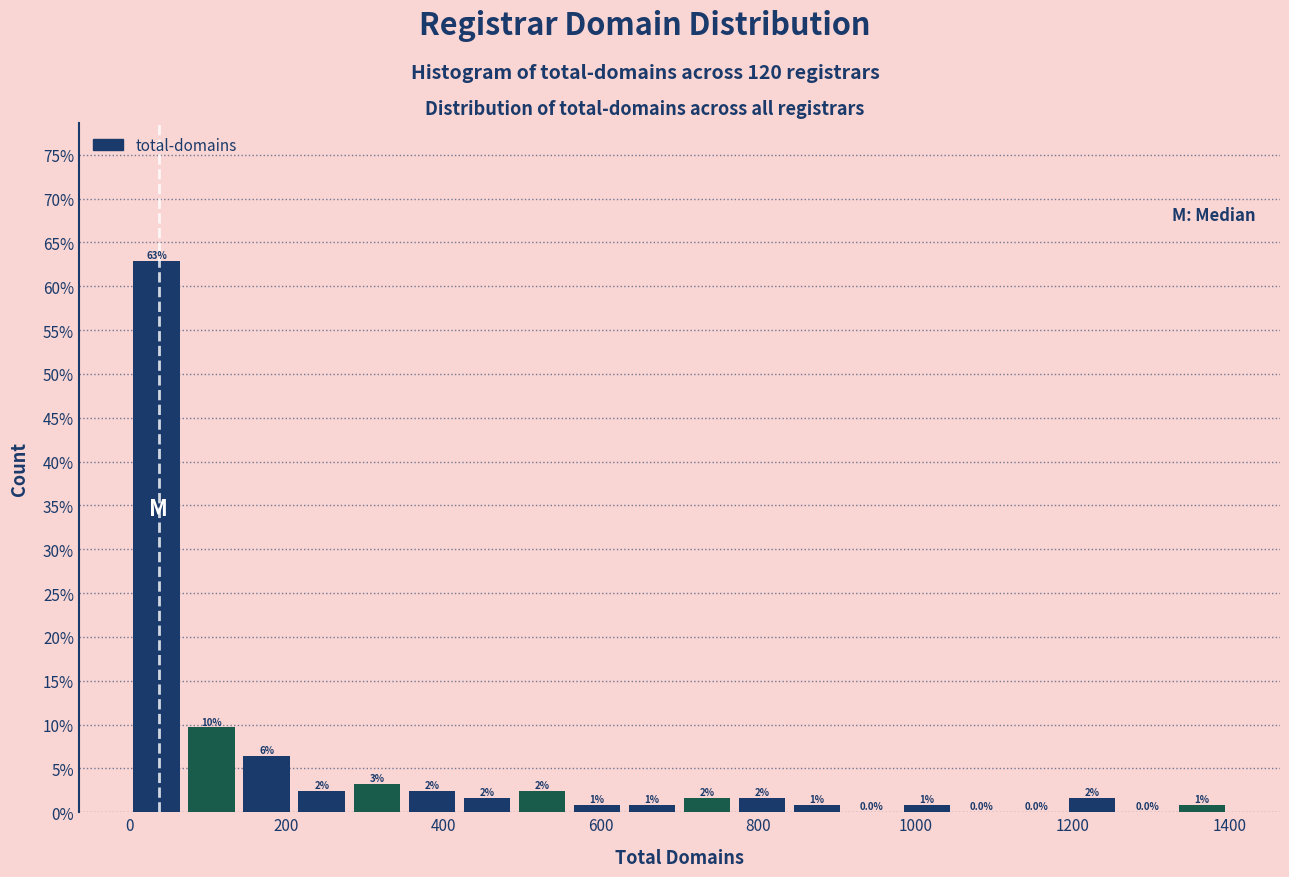

Read against the x-axis, roughly where is the centre of the tallest bar?

40